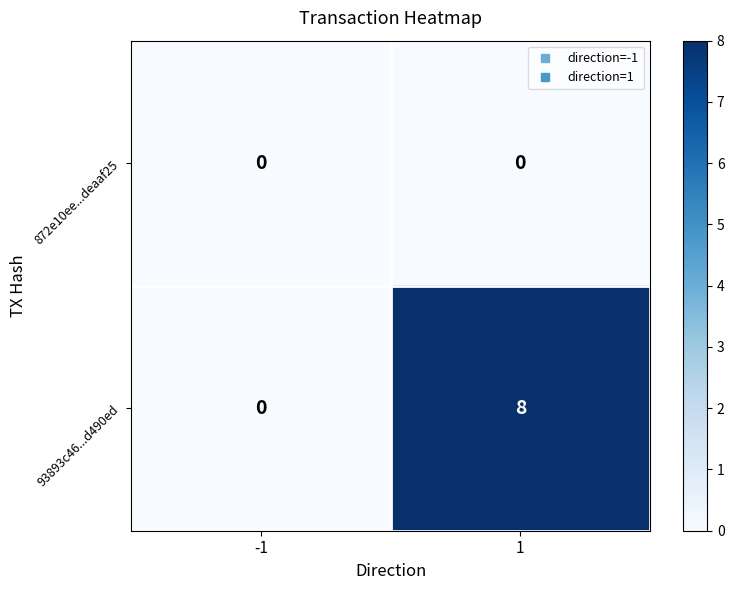

The value of 93893c46...d490ed at 1 is 8. True or false?

True